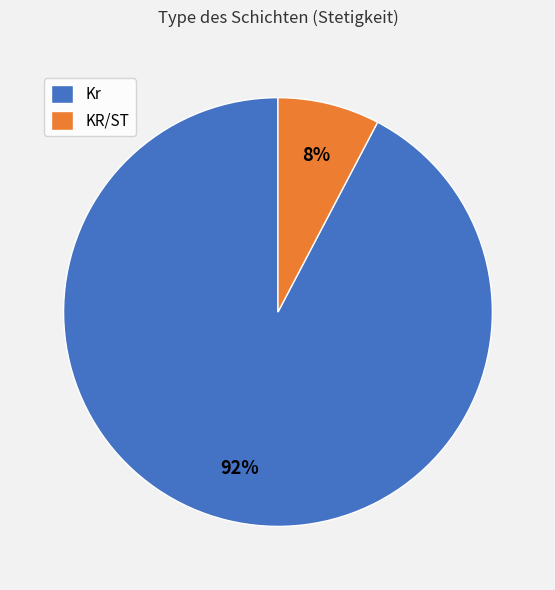

Which category has the smallest portion of the pie?

KR/ST